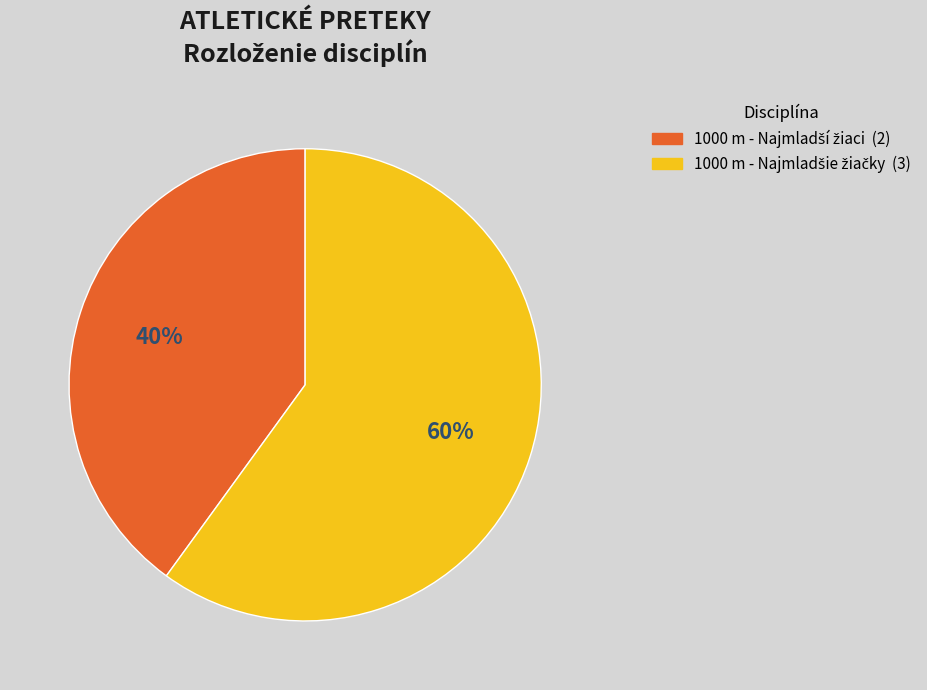

To the nearest percent, what is the difference between the largest and smallest slice percentages?

20%